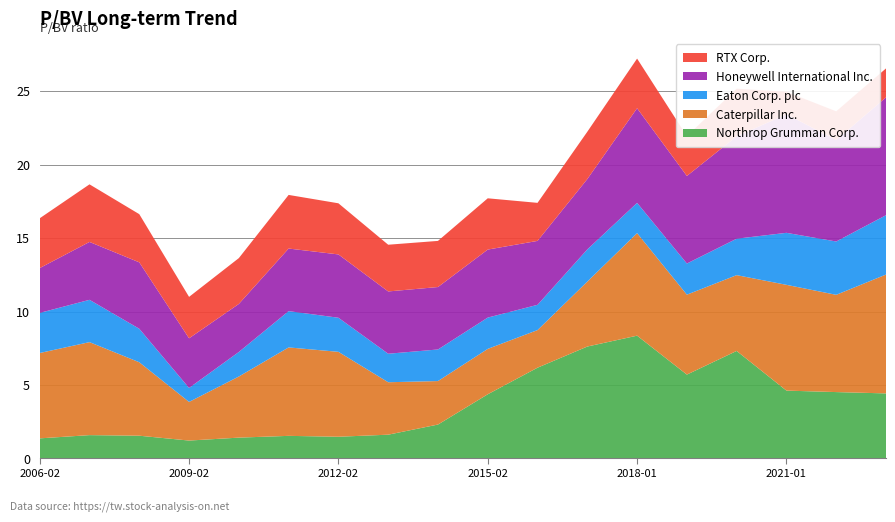

Reading right to left, what are all the values shown in this chart?

Northrop Grumman Corp.: 4.4	4.5	4.6	7.3	5.7	8.4	7.6	6.2	4.4	2.3	1.6	1.5	1.5	1.4	1.2	1.6	1.6	1.4
Caterpillar Inc.: 8.1	6.6	7.2	5.2	5.4	7.0	4.4	2.6	3.1	3.0	3.6	5.8	6.0	4.2	2.6	5.0	6.3	5.8
Eaton Corp. plc: 4.0	3.6	3.5	2.5	2.1	2.1	2.2	1.7	2.1	2.1	1.9	2.3	2.5	1.7	0.9	2.3	2.9	2.7
Honeywell International Inc.: 8.0	6.9	8.1	7.0	6.0	6.4	4.8	4.3	4.6	4.2	4.2	4.3	4.3	3.3	3.4	4.5	3.9	3.0
RTX Corp.: 2.0	1.9	1.5	3.2	2.7	3.4	3.2	2.6	3.5	3.1	3.2	3.5	3.6	3.1	2.8	3.3	3.9	3.4